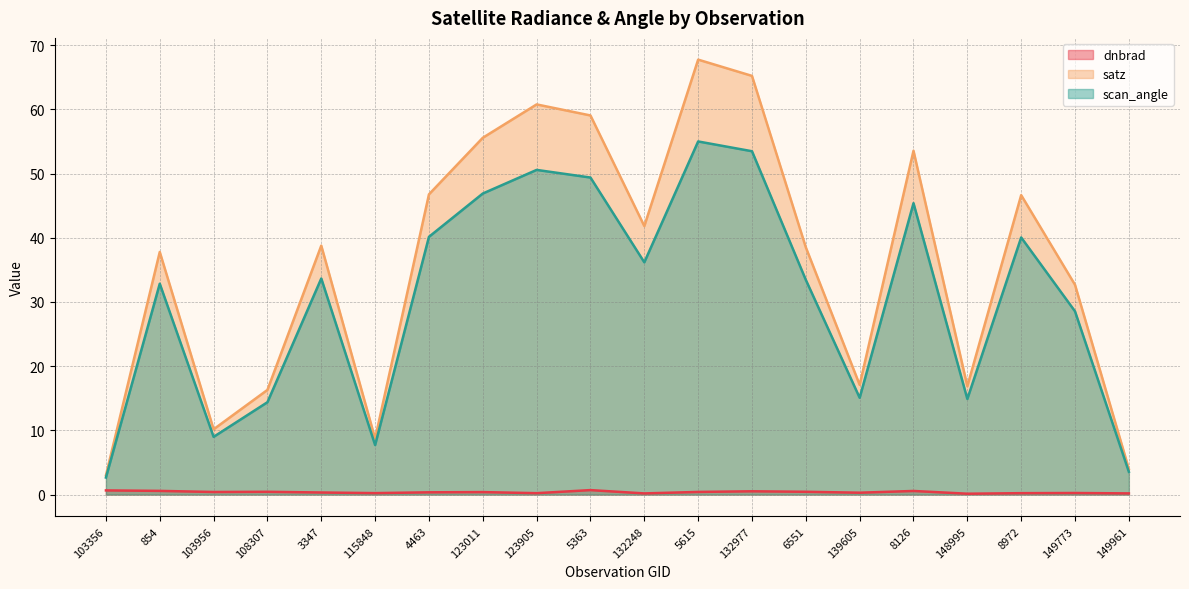

What is the sum of all scan_angle values?

612.7